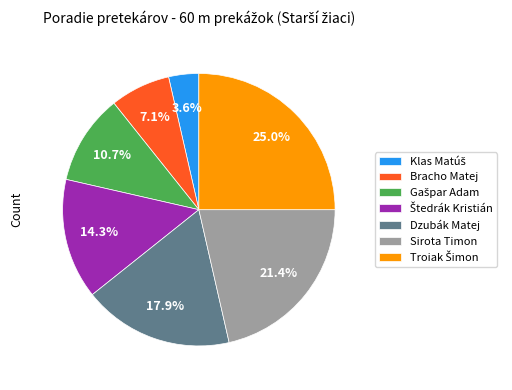

What percentage do Dzubák Matej and Bracho Matej together represent?

25.0%